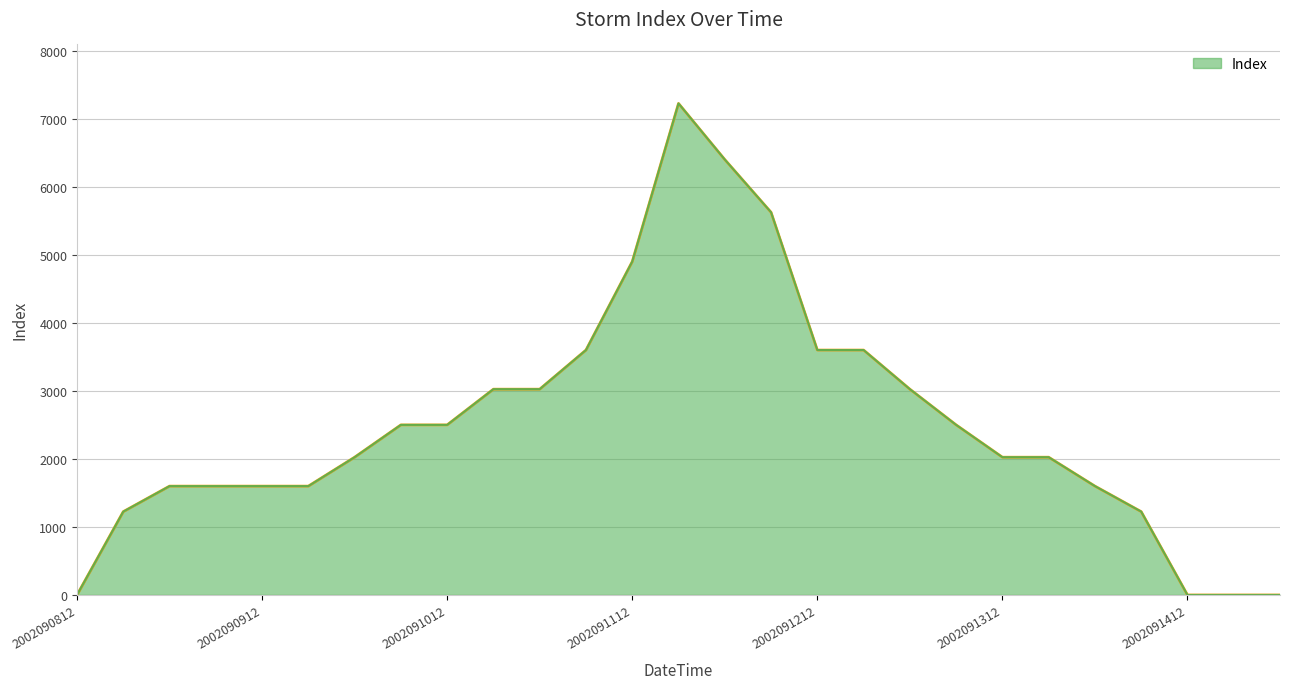

Reading left to right, transcribe all the data shown in this chart.

0	1225	1600	1600	1600	1600	2025	2500	2500	3025	3025	3600	4900	7225	6400	5625	3600	3600	3025	2500	2025	2025	1600	1225	0	0	0